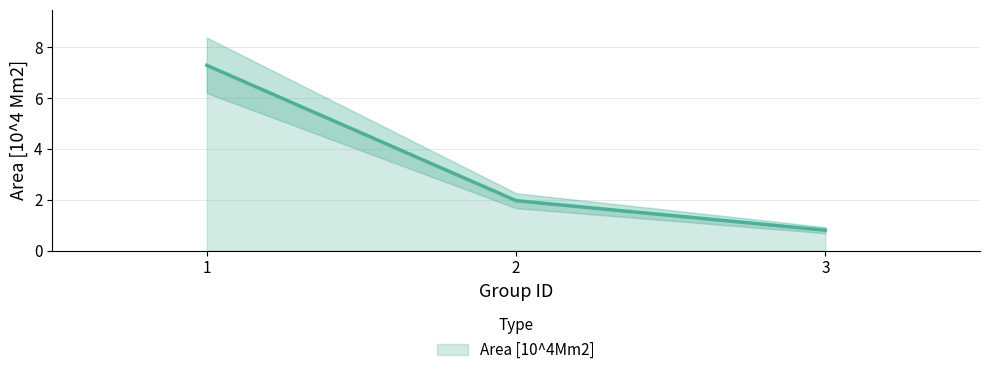

How many lines are shown in the chart?

1